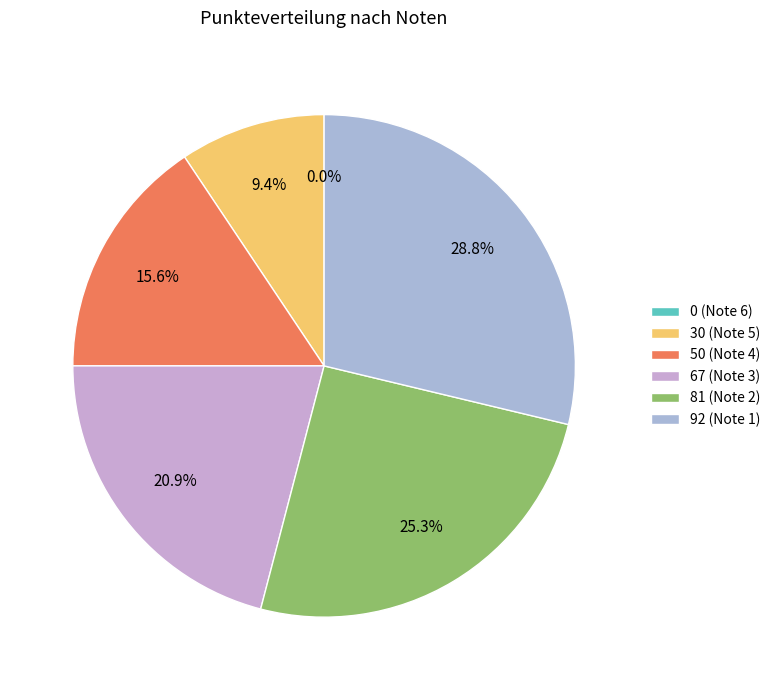

Rank the categories by value from lowest to highest.

0 (Note 6), 30 (Note 5), 50 (Note 4), 67 (Note 3), 81 (Note 2), 92 (Note 1)